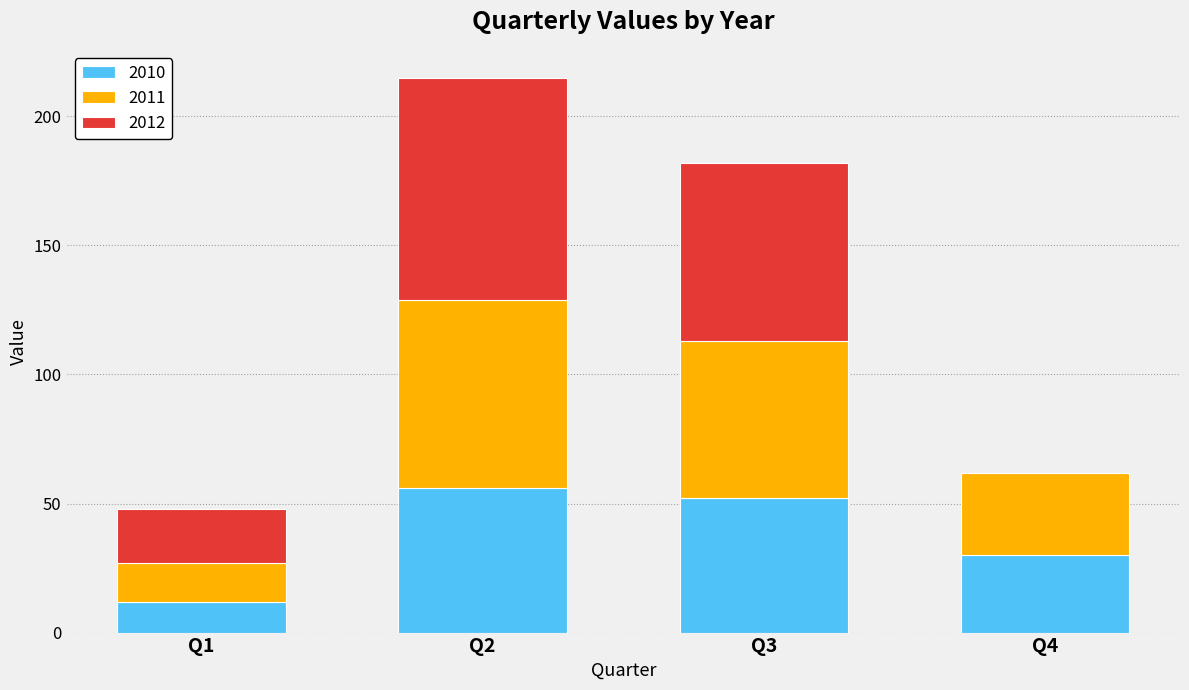

What is the total value across all series at Q1?

48